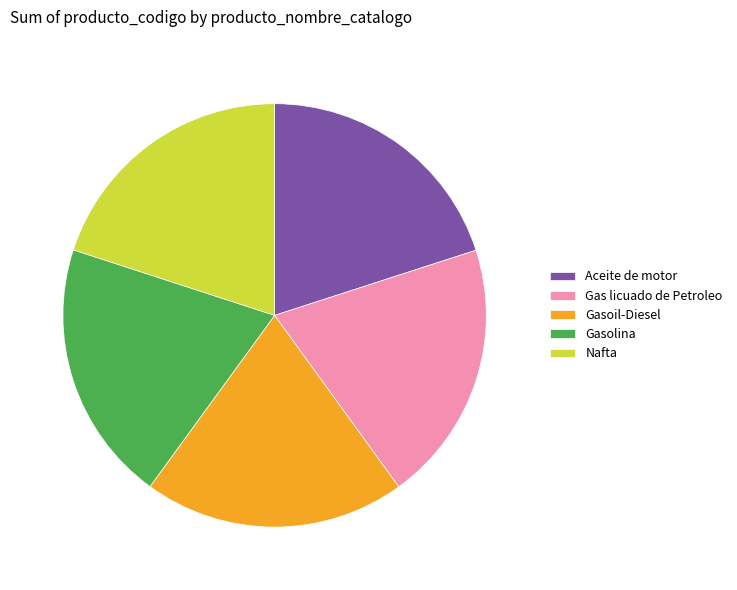

Approximately how many times larger is the value at Gasoil-Diesel compared to Gas licuado de Petroleo?

1.0